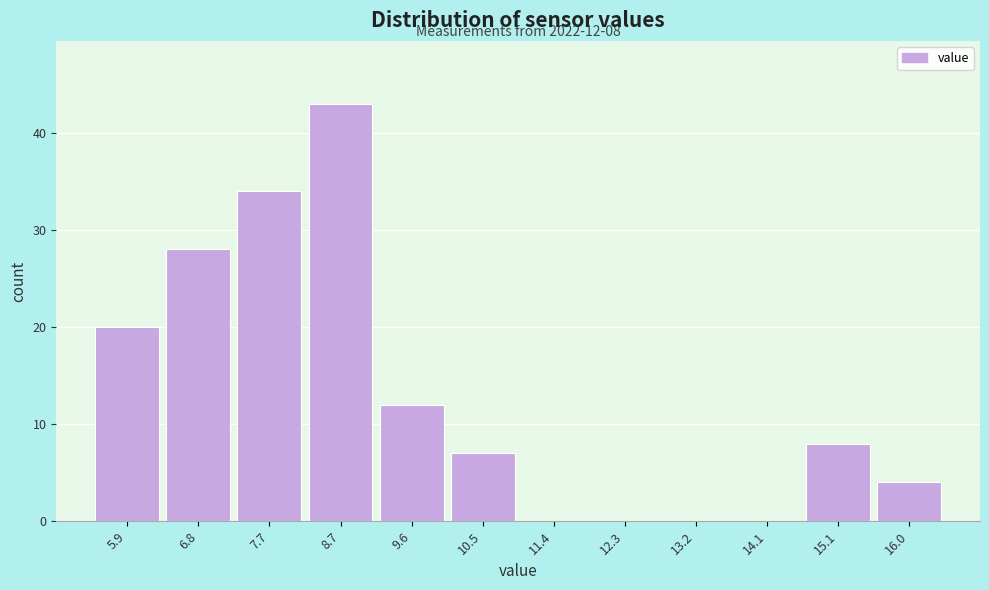

Reading left to right, list all the values displayed in this chart.

5.9=20	6.8=28	7.7=34	8.7=43	9.6=12	10.5=7	11.4=0	12.3=0	13.2=0	14.1=0	15.1=8	16.0=4